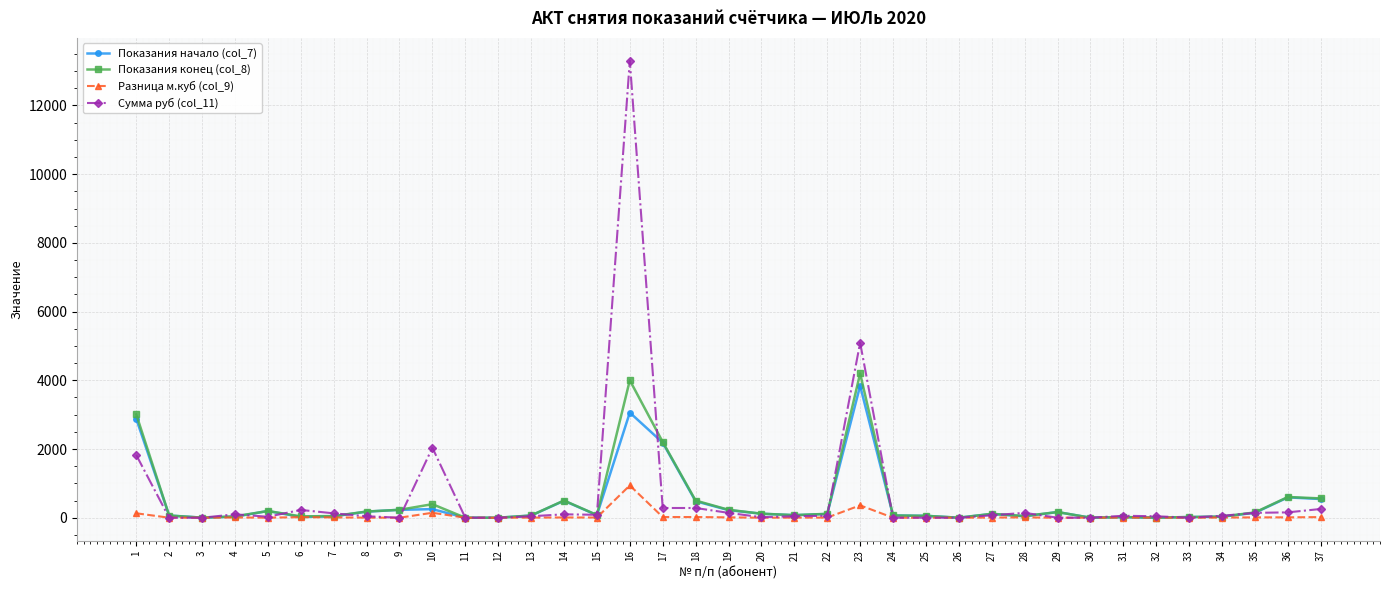

How many lines are shown in the chart?

4